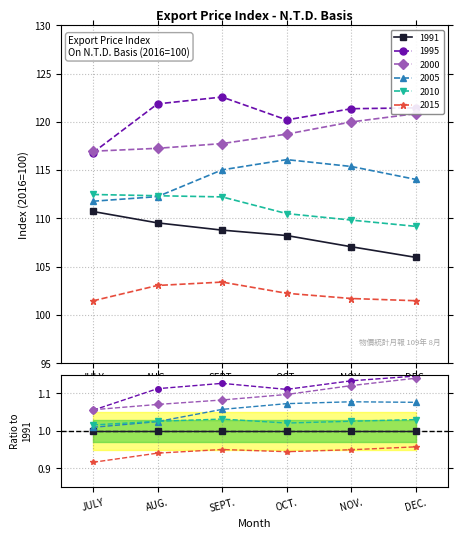

At how many categories does at least one series exceed 112?

6